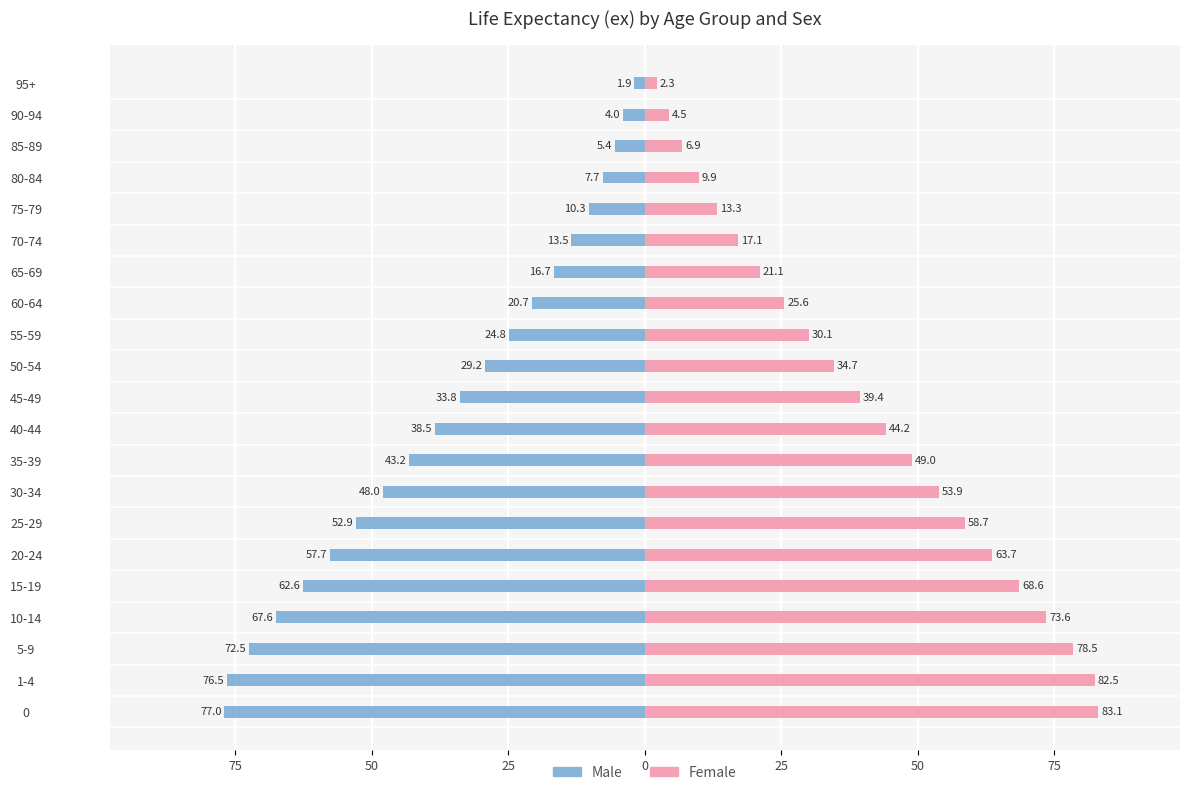

List the series in order of their overall mean, lowest first.

Male, Female